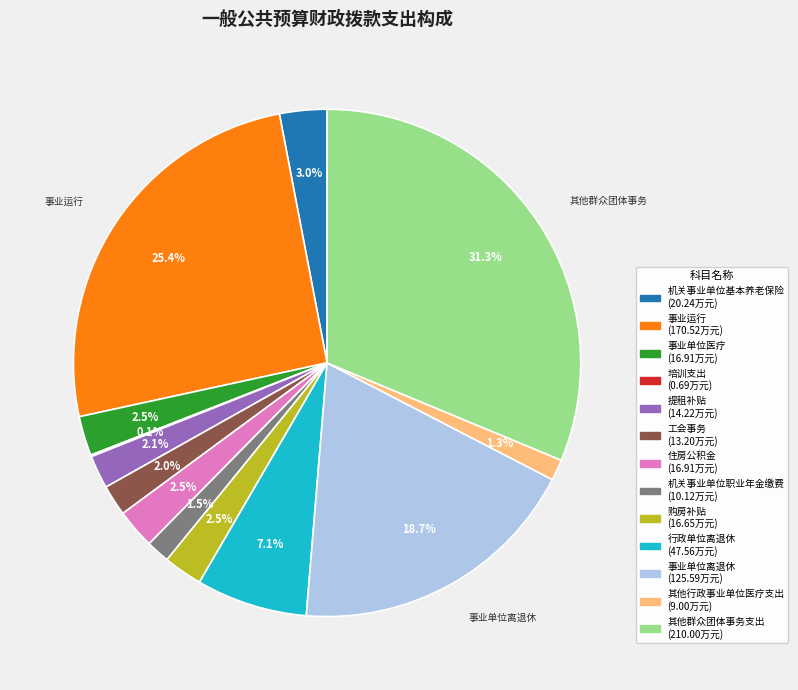

Is there a majority slice in this chart?

No